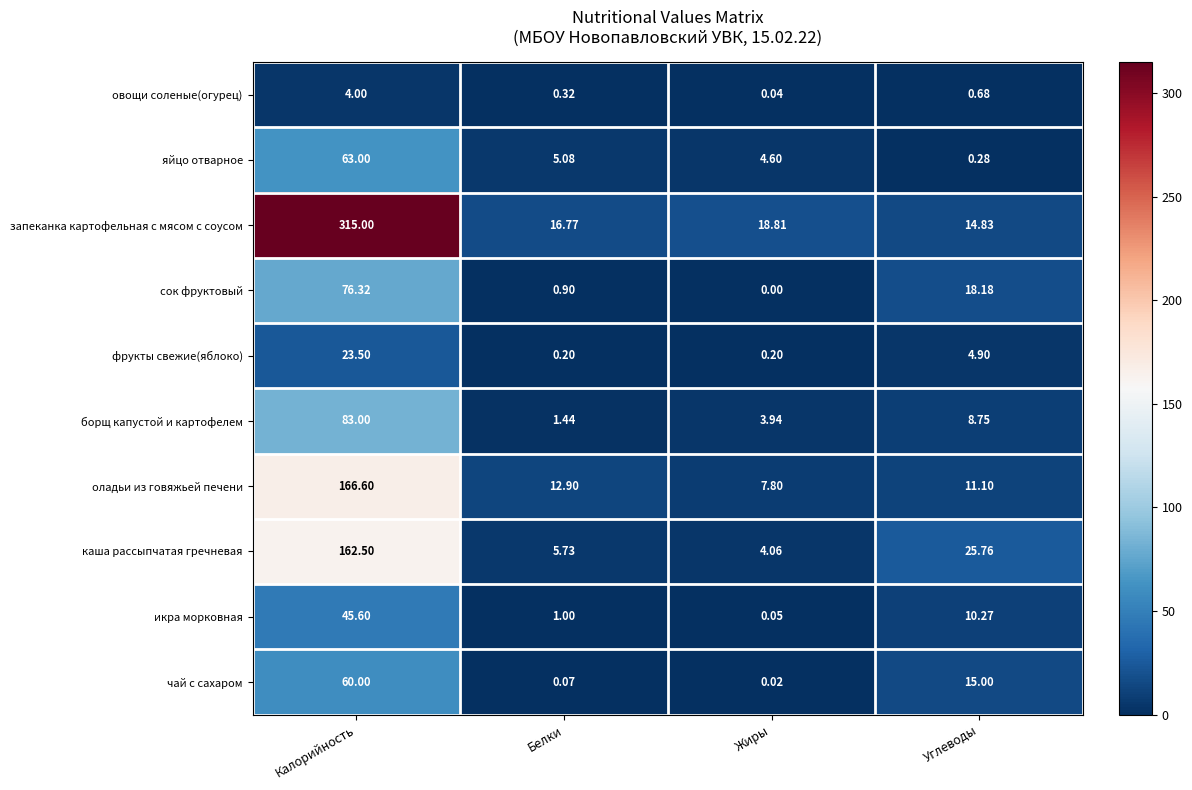

At Углеводы, list the series in order from largest to smallest.

каша рассыпчатая гречневая, сок фруктовый, чай с сахаром, запеканка картофельная с мясом с соусом, оладьи из говяжьей печени, икра морковная, борщ капустой и картофелем, фрукты свежие(яблоко), овощи соленые(огурец), яйцо отварное